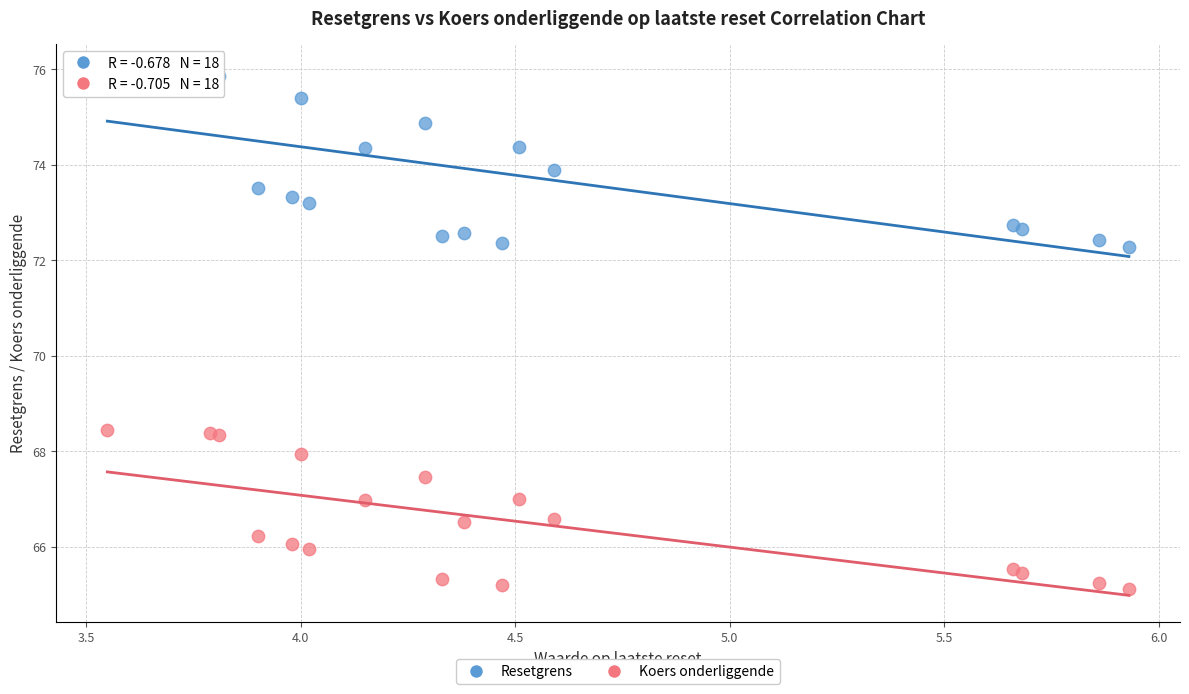

Which series reaches the minimum Y coordinate?

Koers onderliggende